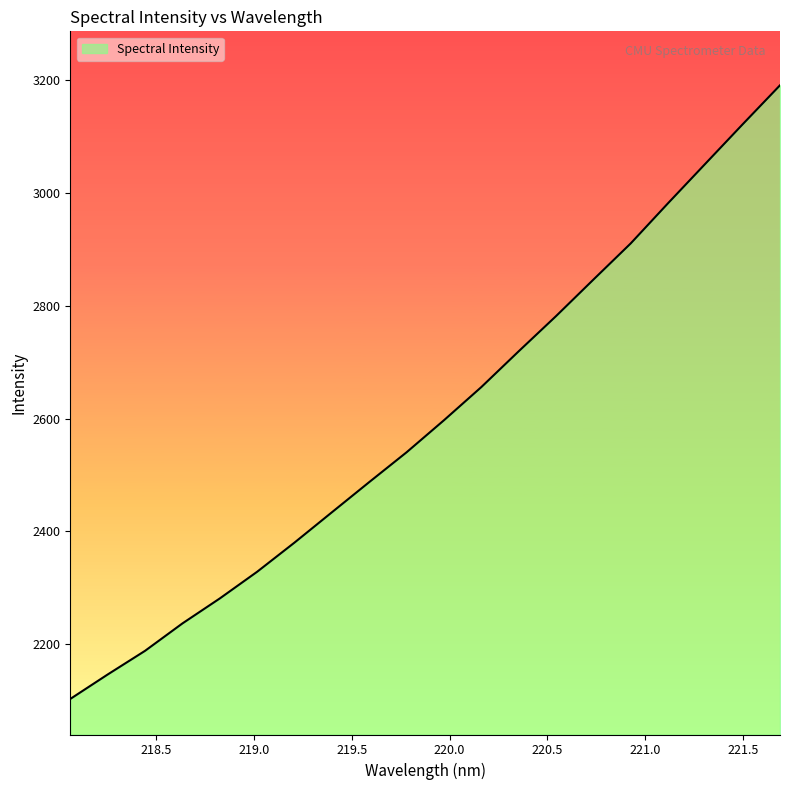

What is the minimum value shown in the chart?

2102.5